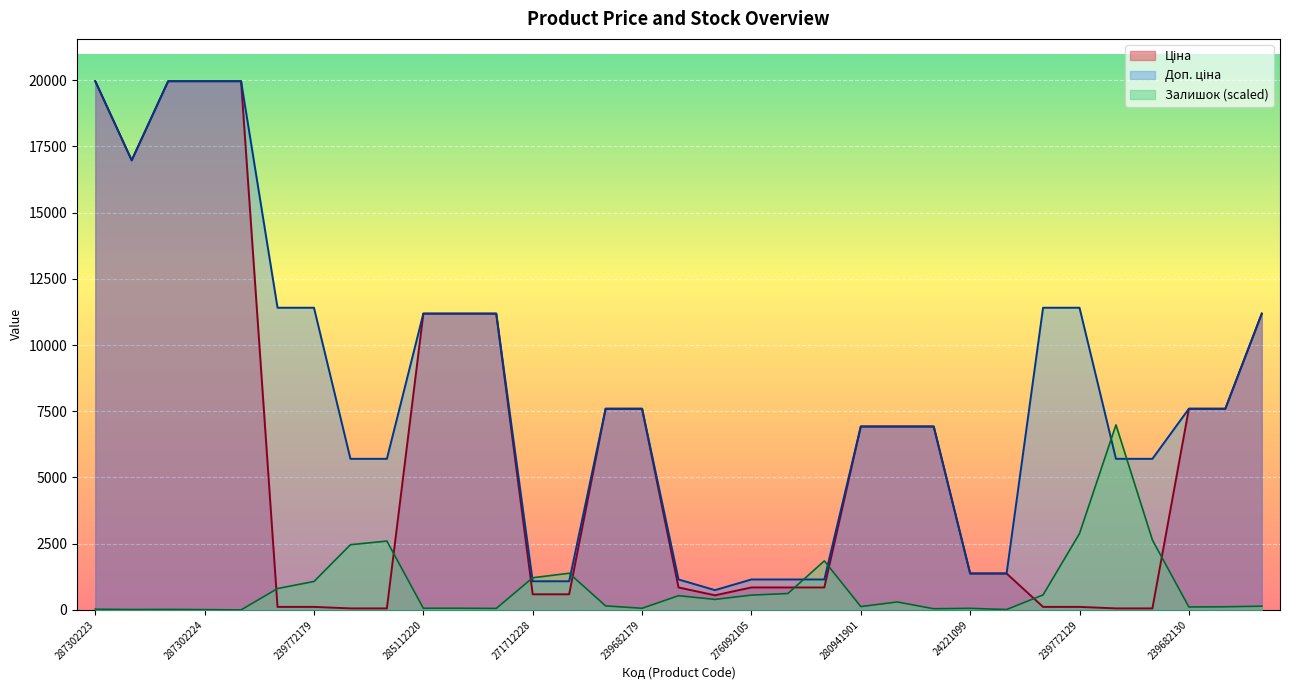

Which series changed the most between 239772195 and 239732195?

Доп. ціна